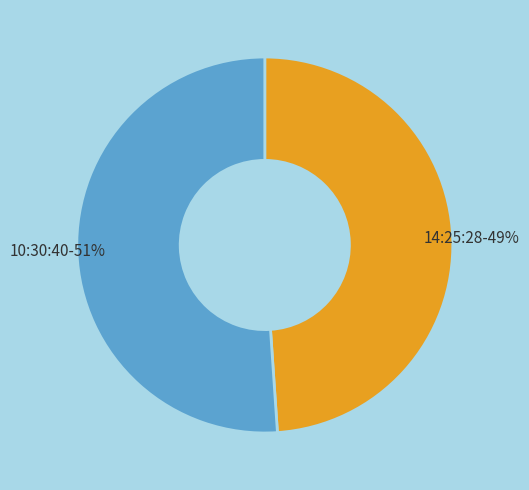

Which has a higher value, 10:30:40 or 14:25:28?

10:30:40